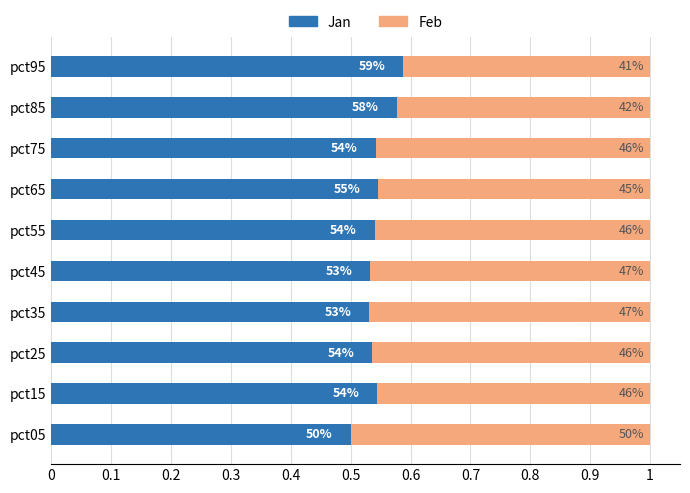

What is the value of the Feb bar at the 10th from the left?

0.4